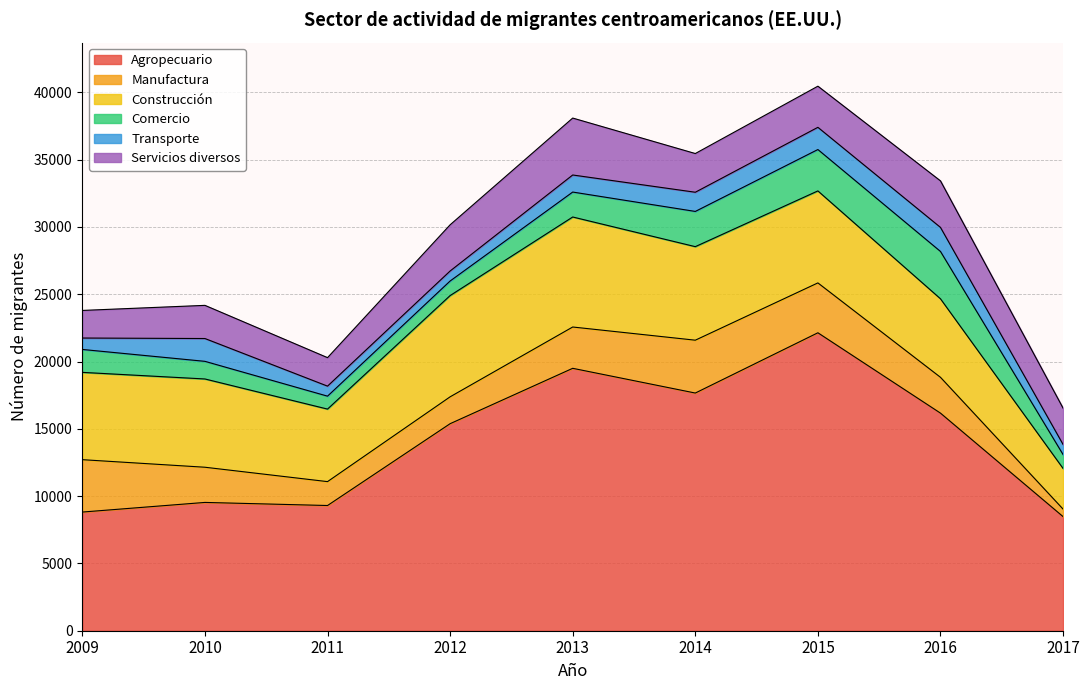

What is the difference between the highest and lowest values at 2017?

7918.7